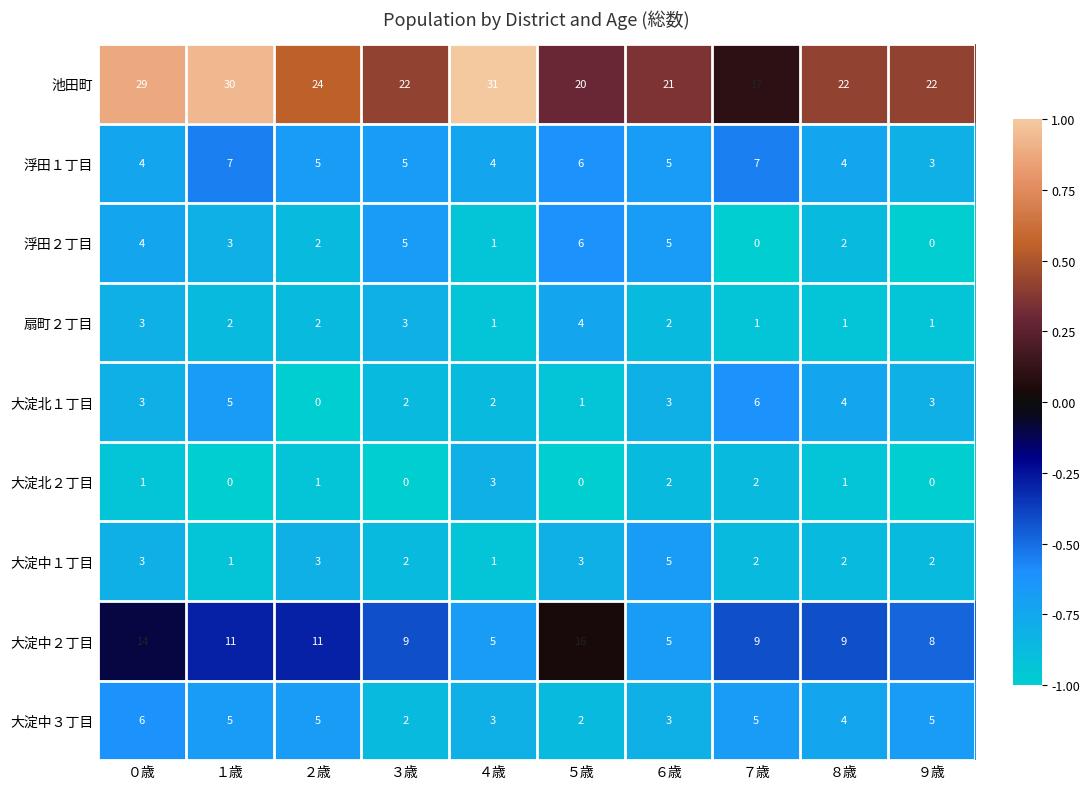

The 大淀北１丁目 series shows 3 at ９歳. True or false?

True